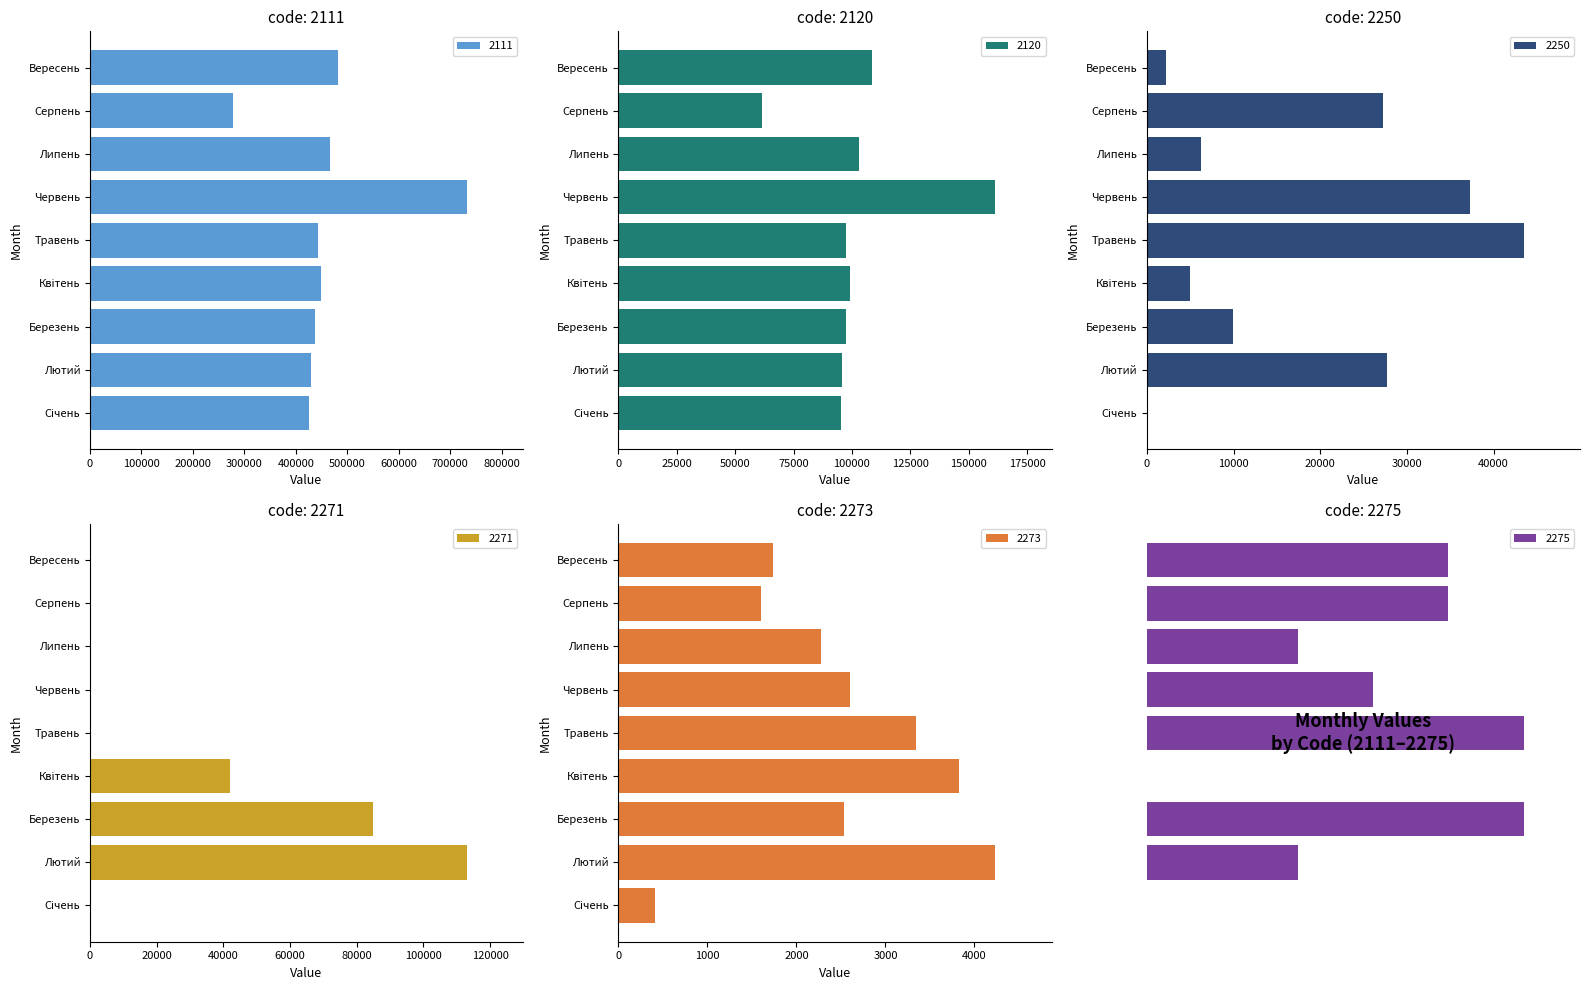

What is the label of the 3rd bar from the left?

Березень